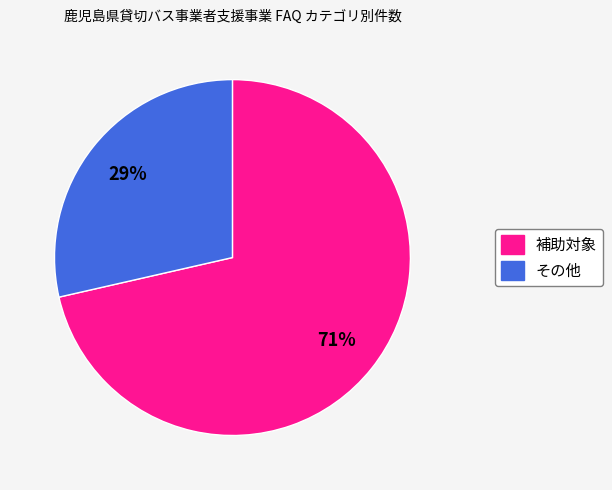

To the nearest percent, what percentage of the pie is 補助対象?

71%